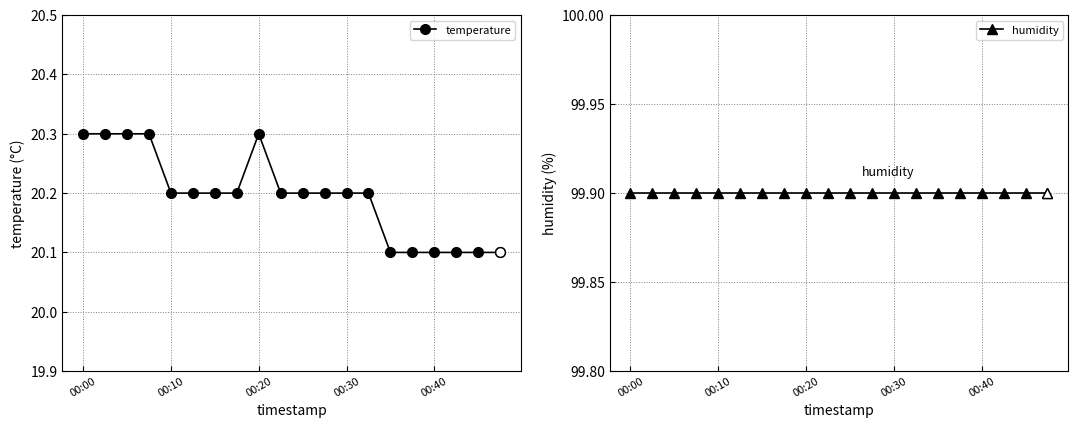

Rank the series by their average value, from lowest to highest.

temperature, humidity